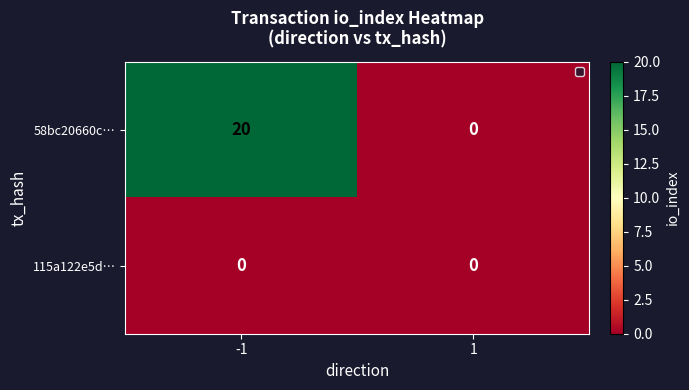

Reading left to right, transcribe all the data shown in this chart.

58bc20660c…: -1=20	1=0
115a122e5d…: -1=0	1=0